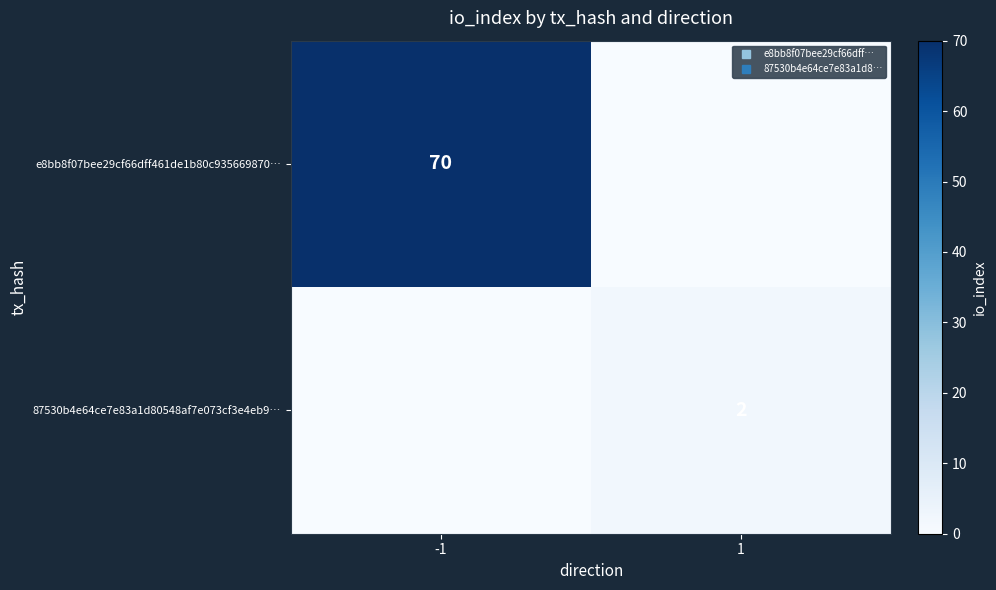

Is the value of 87530b4e64ce7e83a1d80548af7e073cf3e4eb9… at 1 greater than the value of e8bb8f07bee29cf66dff461de1b80c935669870… at -1?

No